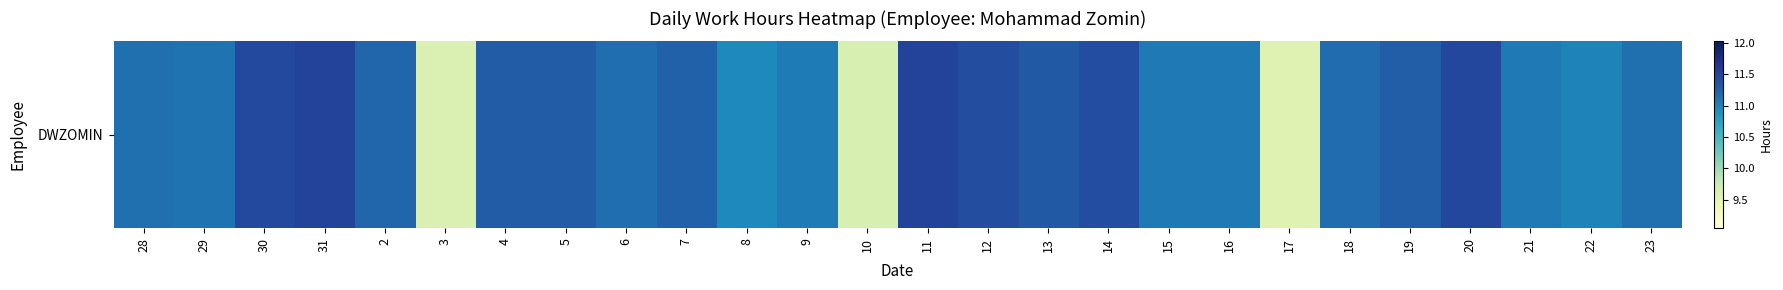

Which category has the lowest value across all series?

17